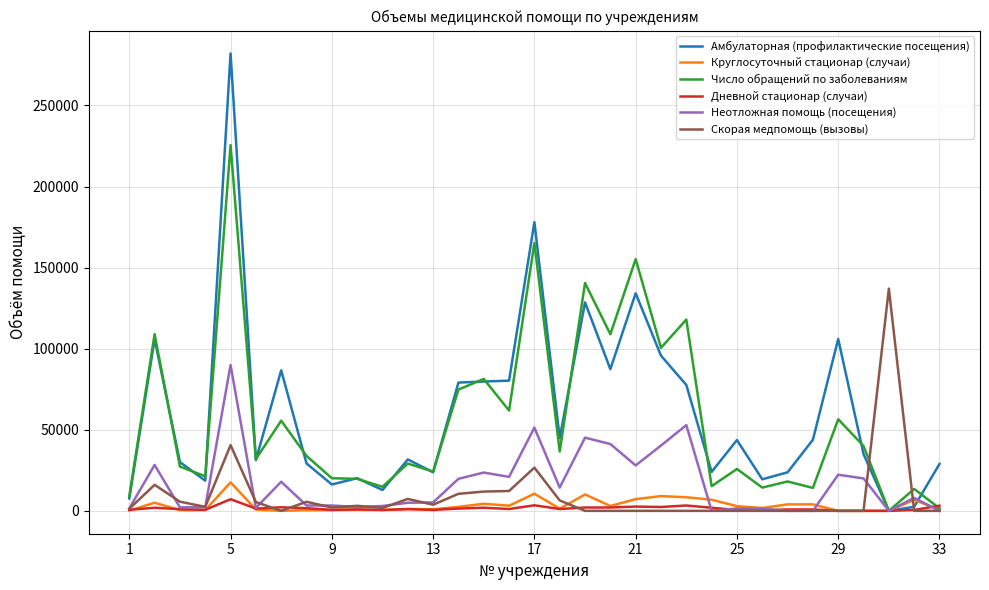

At how many categories does at least one series exceed 194071?

1